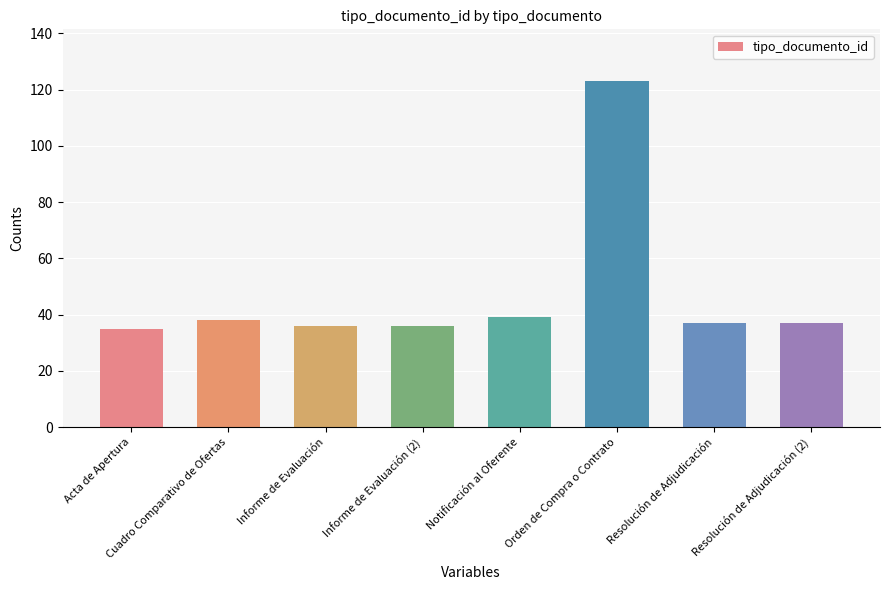

Reading right to left, transcribe all the data shown in this chart.

Resolución de Adjudicación (2)=37	Resolución de Adjudicación=37	Orden de Compra o Contrato=123	Notificación al Oferente=39	Informe de Evaluación (2)=36	Informe de Evaluación=36	Cuadro Comparativo de Ofertas=38	Acta de Apertura=35